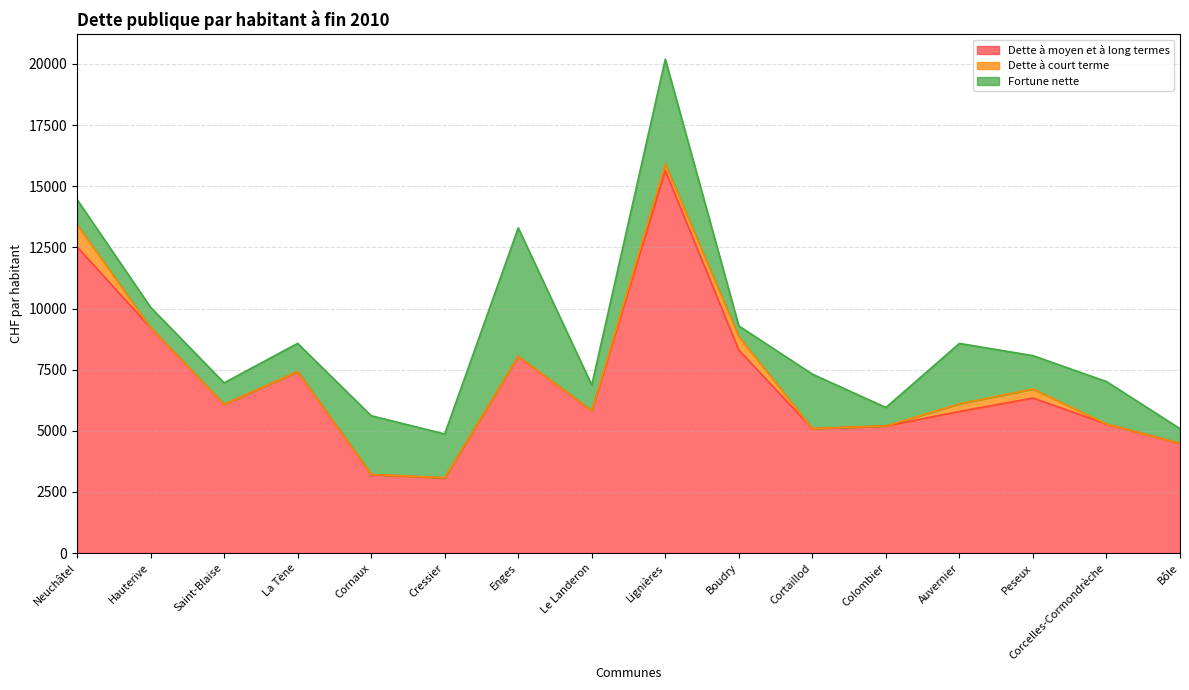

Rank the series at Corcelles-Cormondrèche from lowest to highest value.

Dette à court terme, Fortune nette, Dette à moyen et à long termes